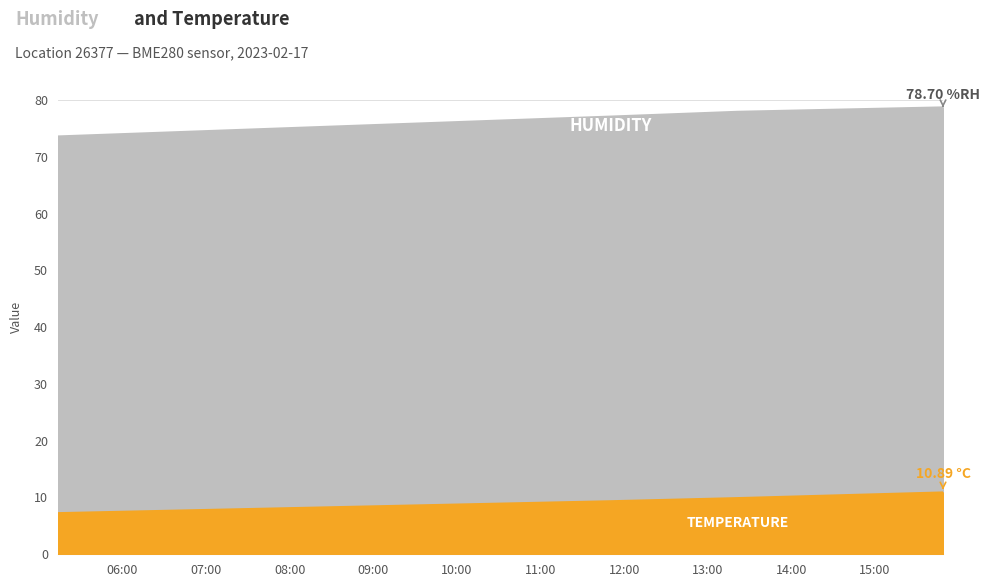

What is the highest value of the temperature series?

10.9